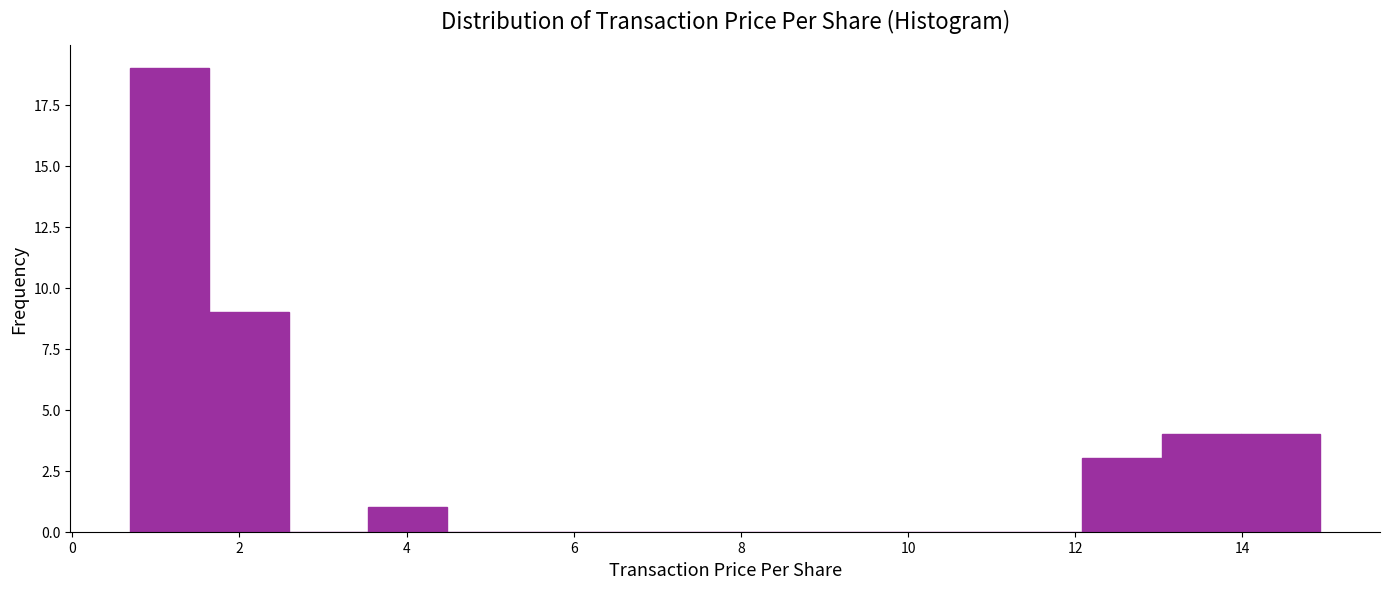

What is the height of the bar covering 14.0 to 15.0 on the x-axis? Neither the bar edges nor the heights are printed on the chart, so give them approximately, as read against the axes.

4